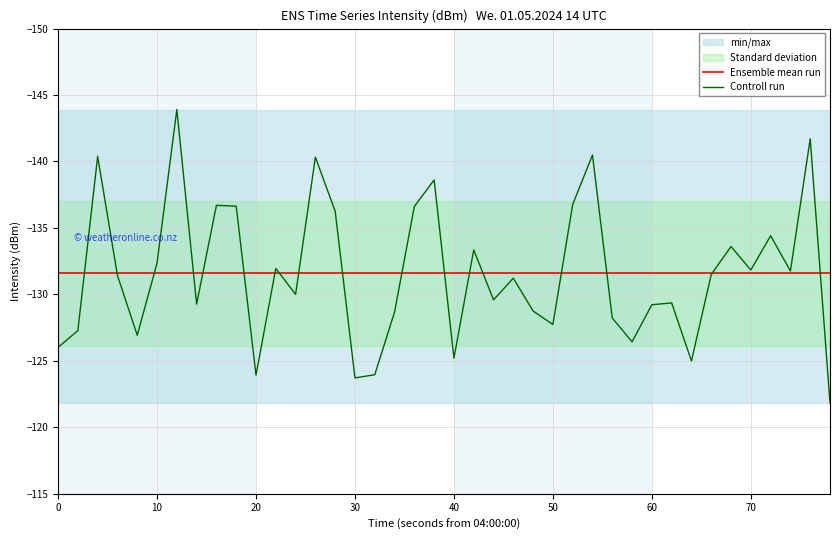

True or false: Ensemble mean run has more than 0 points higher than both neighbors.

False